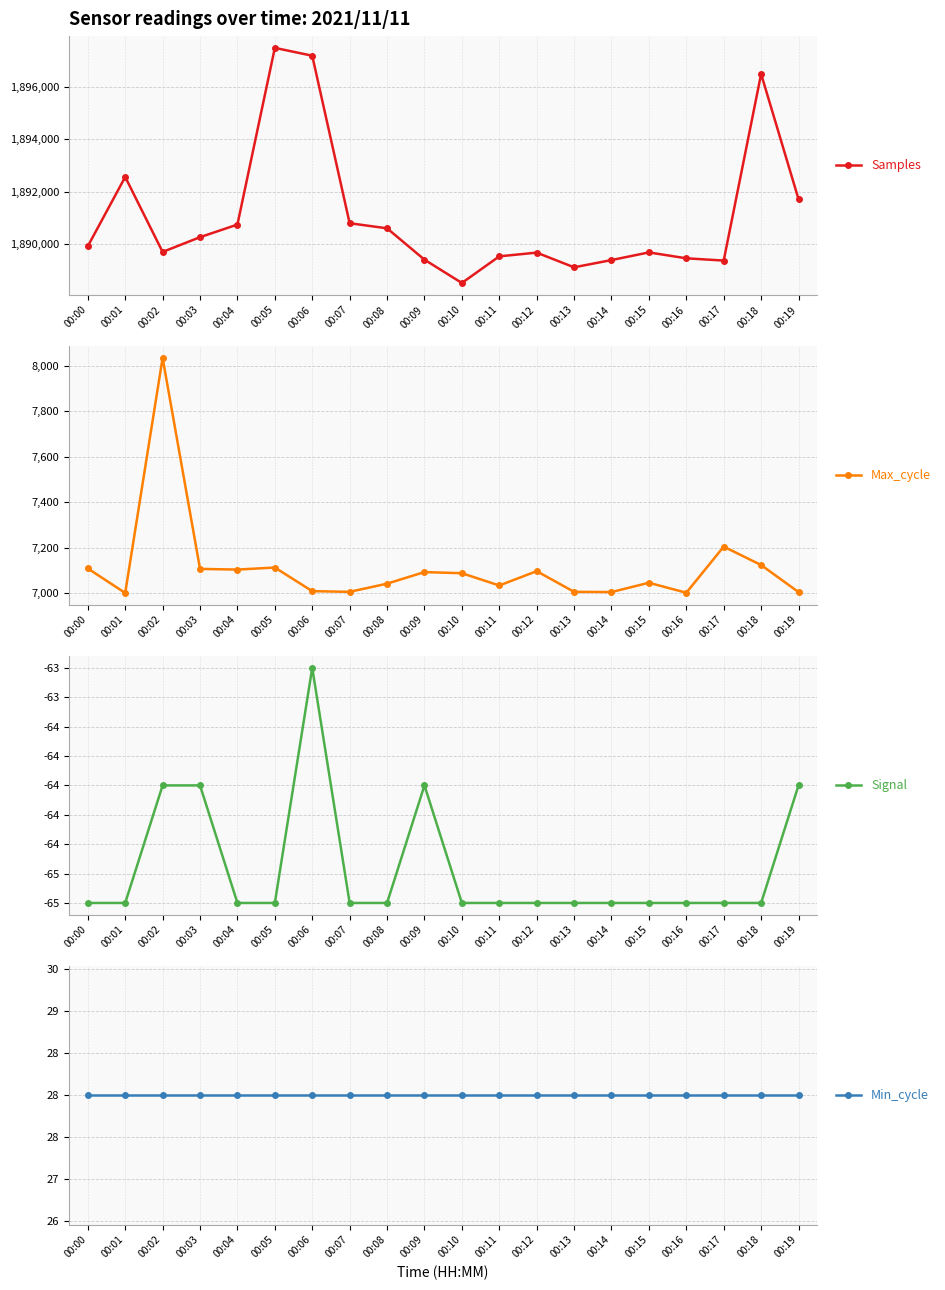

What is the sum of the Min_cycle values at 00:00 and 00:04?

56